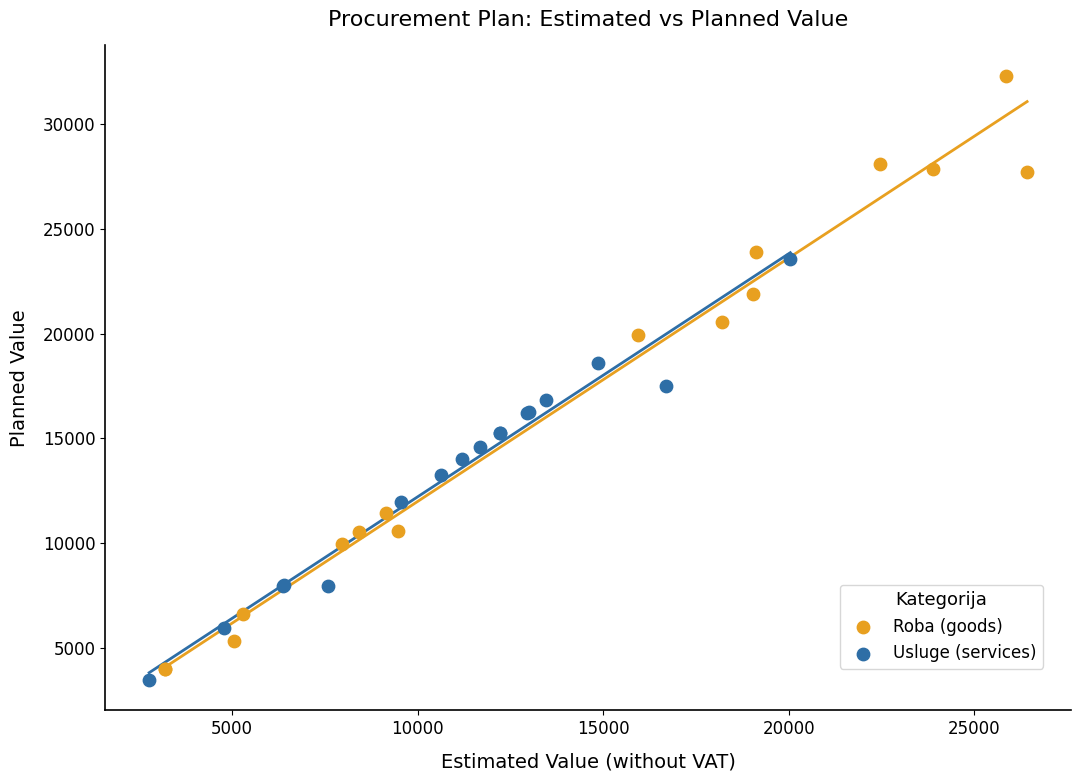

Which series contains the highest Y value?

Roba (goods)